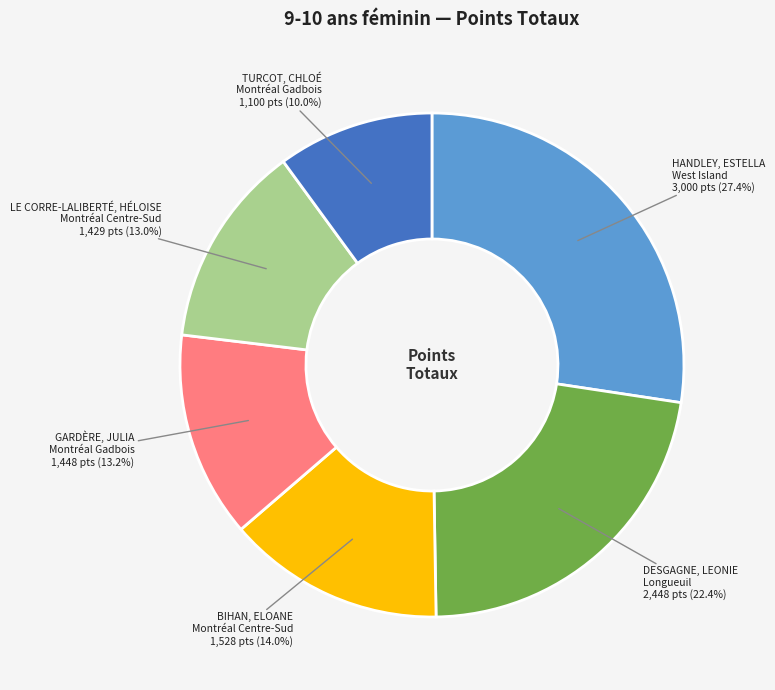

Rank the categories by value from highest to lowest.

HANDLEY, ESTELLA West Island, DESGAGNE, LEONIE Longueuil, BIHAN, ELOANE Montréal Centre-Sud, GARDÈRE, JULIA Montréal Gadbois, LE CORRE-LALIBERTÉ, HÉLOISE Montréal Centre-Sud, TURCOT, CHLOÉ Montréal Gadbois